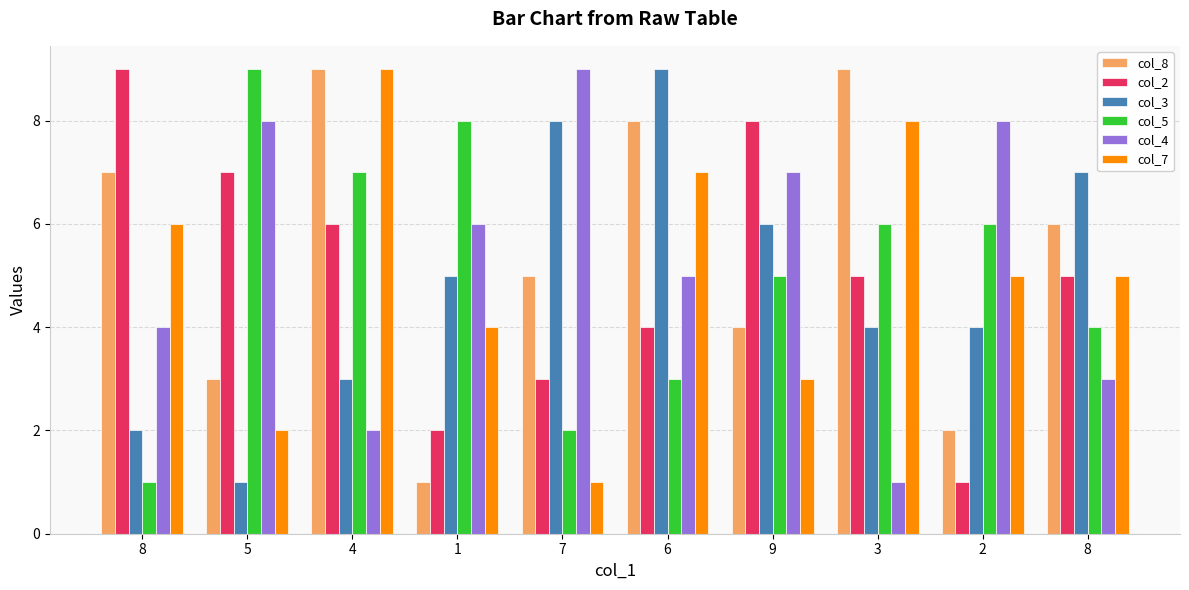

What is the label of the 9th bar from the right?

5